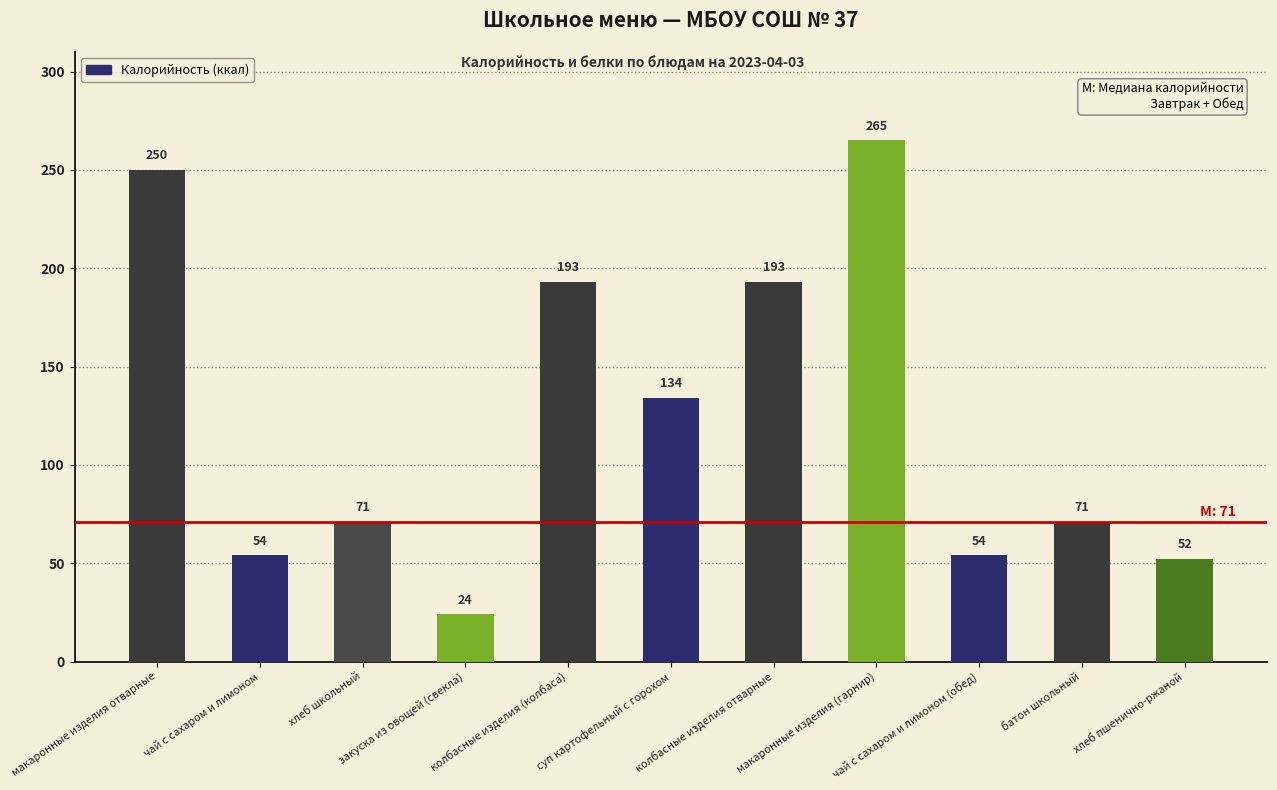

What position from the left is хлеб пшенично-ржаной?

11